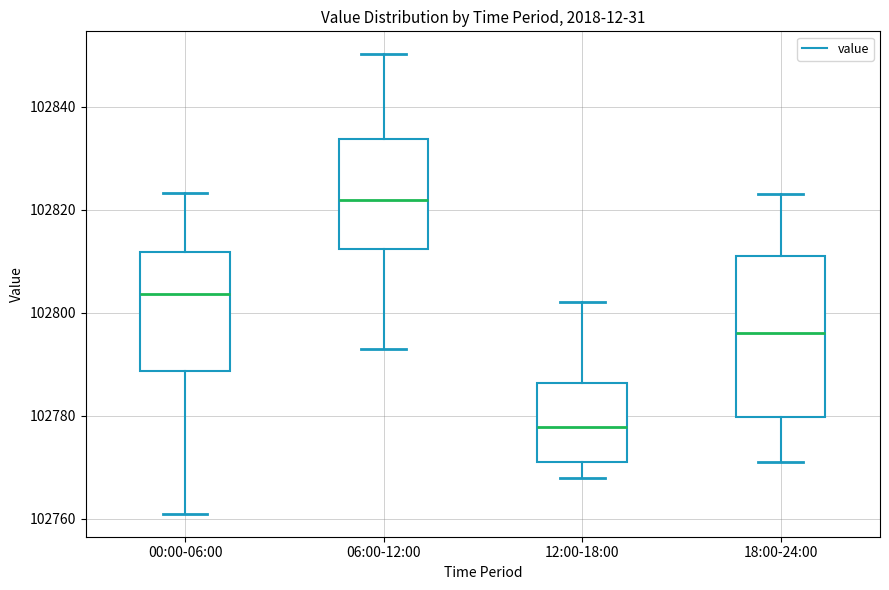

Where does the lower whisker of the box for 06:00-12:00 end on the y-axis? The values are not printed on the chart, so give them approximately, as read against the axis.

102794